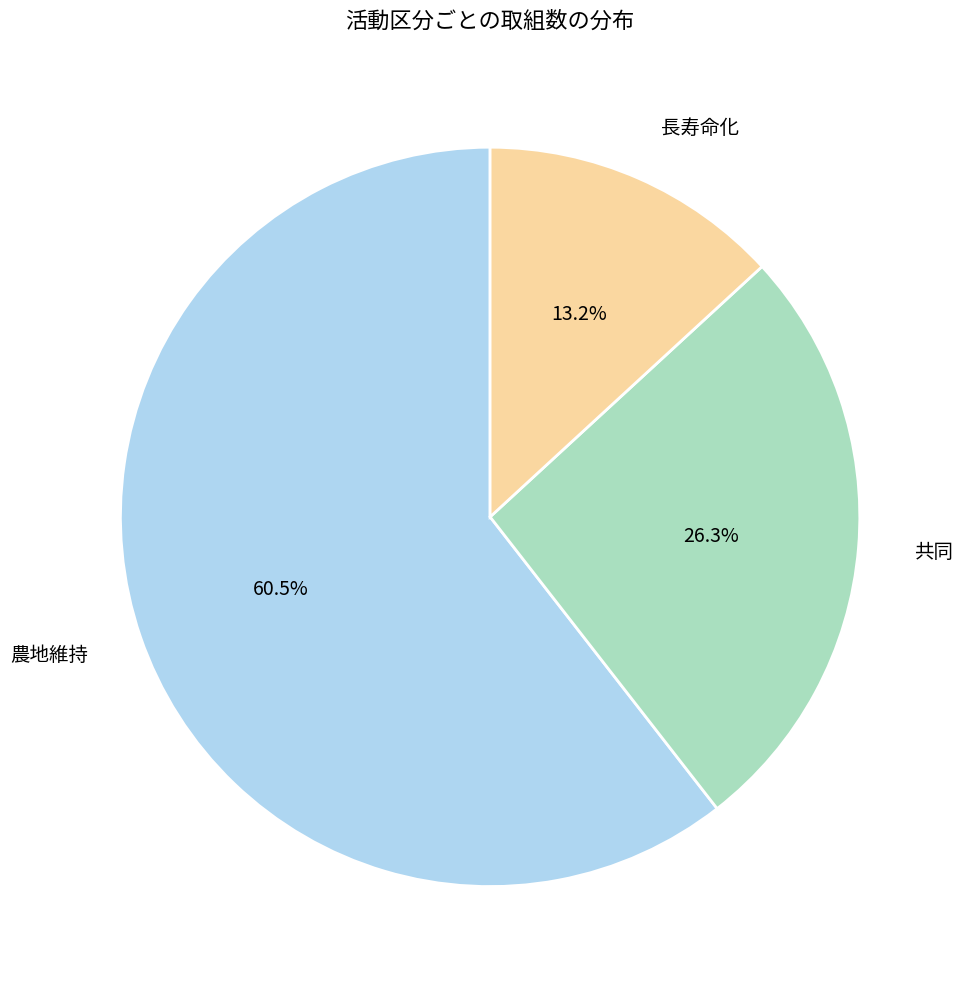

To the nearest percent, what is the average slice percentage?

33%